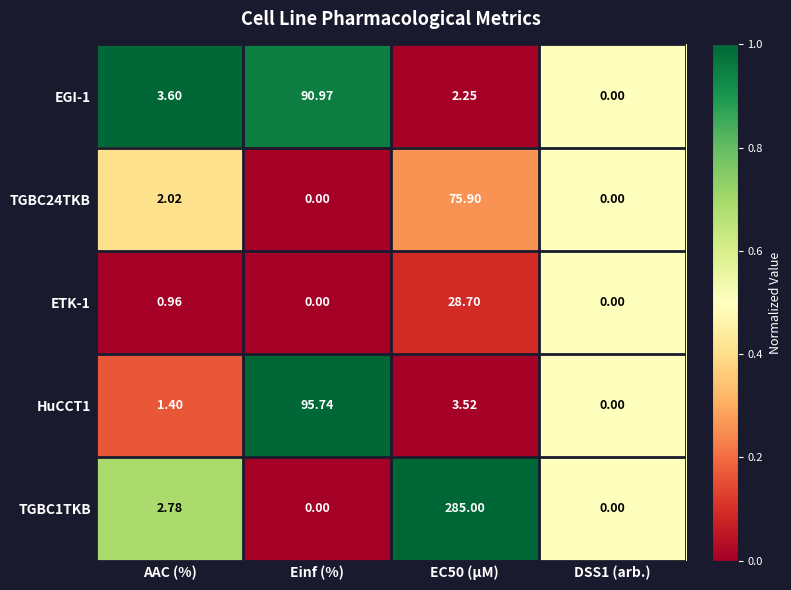

Rank the series by their maximum value, from highest to lowest.

TGBC1TKB, HuCCT1, EGI-1, TGBC24TKB, ETK-1